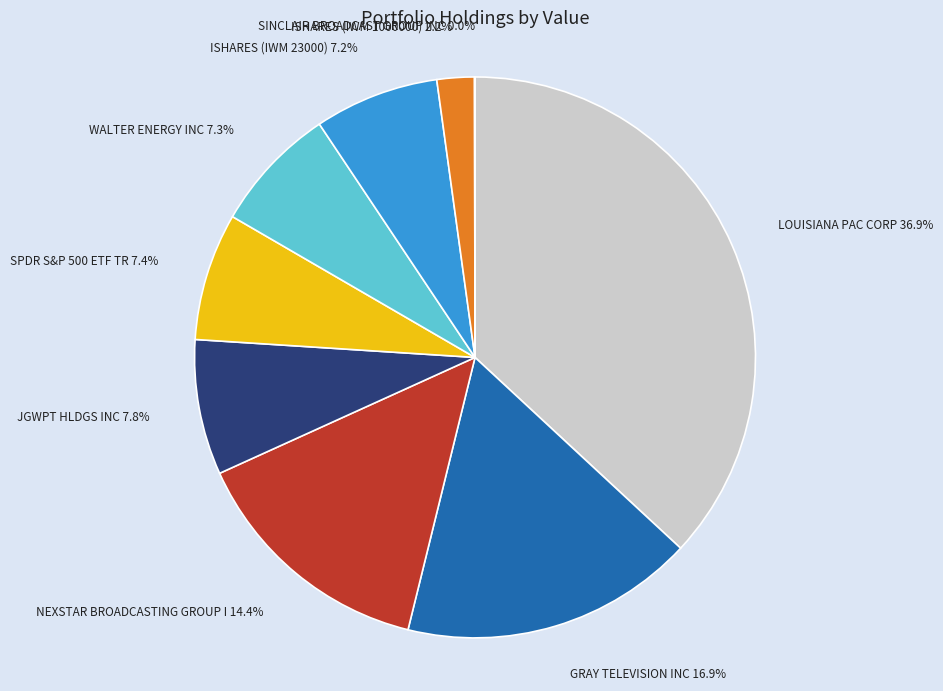

Is it true that LOUISIANA PAC CORP is 29% of the pie?

False